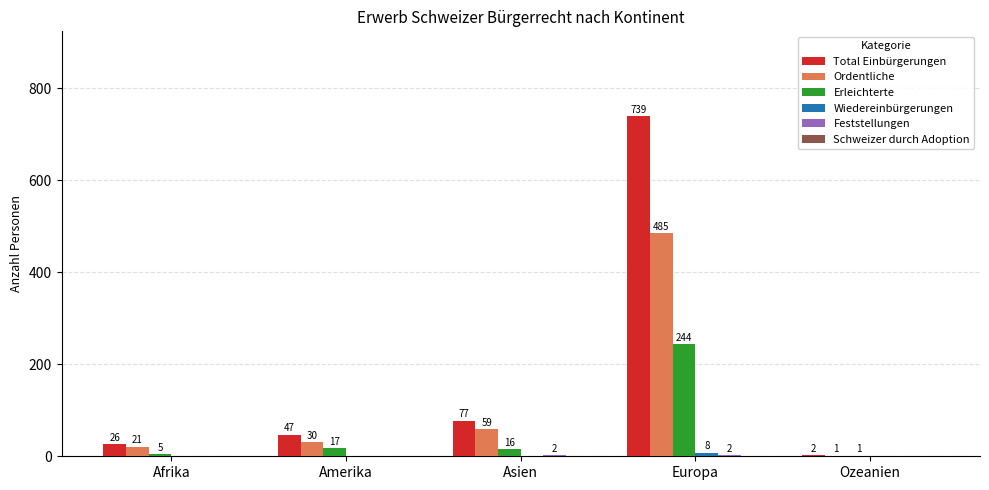

The value of Ordentliche at Amerika is 30. True or false?

True